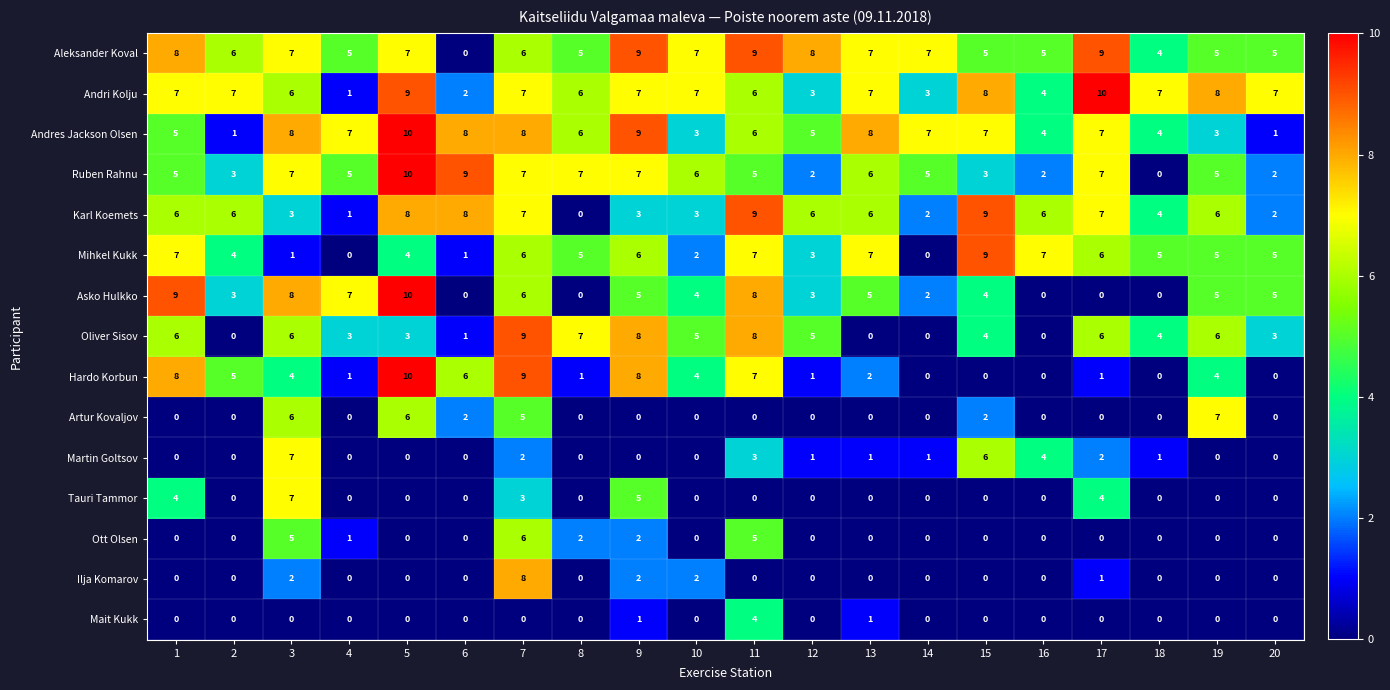

The value of Ilja Komarov at 12 is 0. True or false?

True